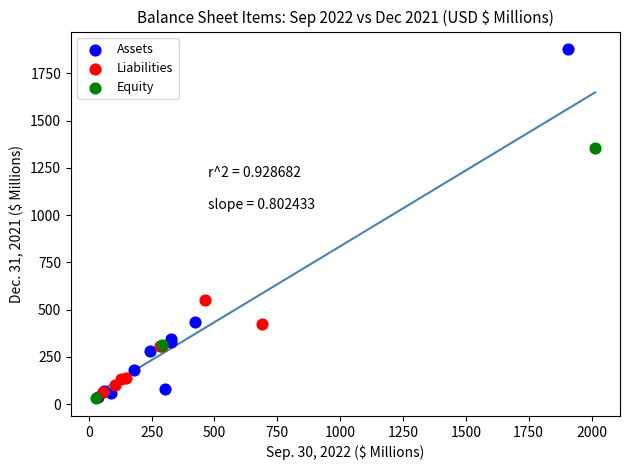

Which series contains the highest Y value?

Assets